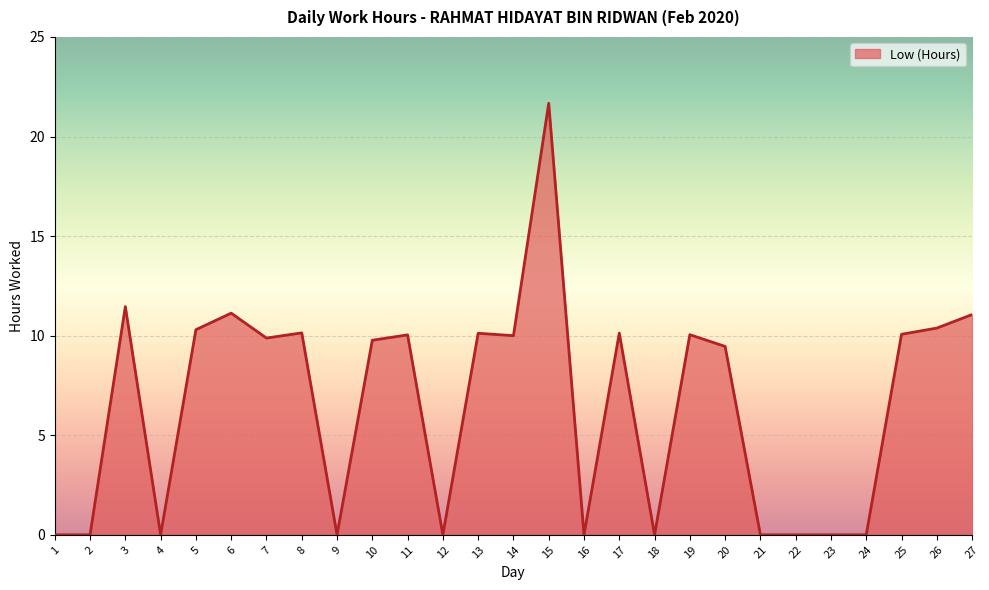

What is the sum of the values at 6 and 17?

21.3